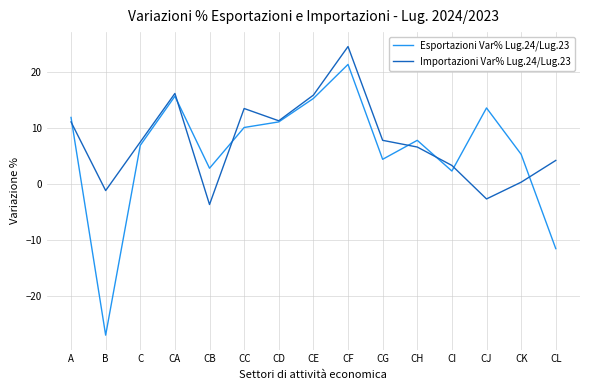

Which category has the lowest value in the Importazioni Var% Lug.24/Lug.23 series?

CB